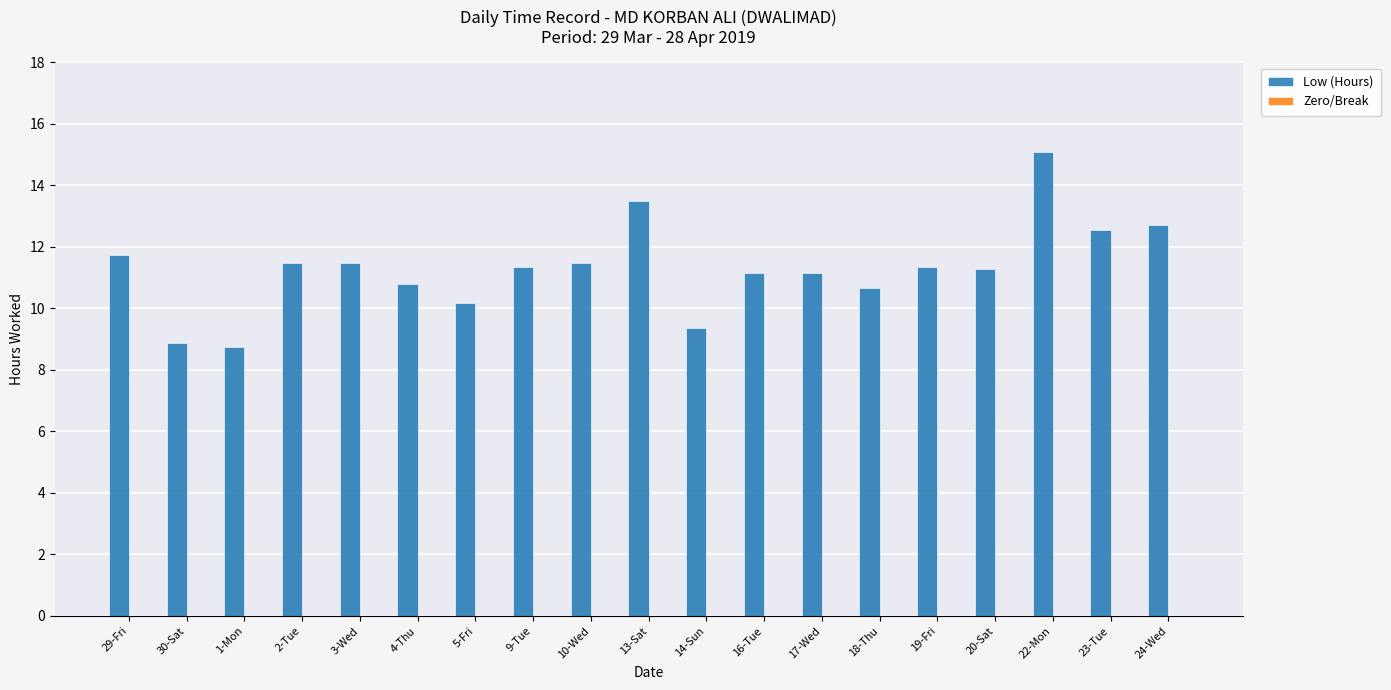

True or false: the data shows 12.7 at 24-Wed.

True